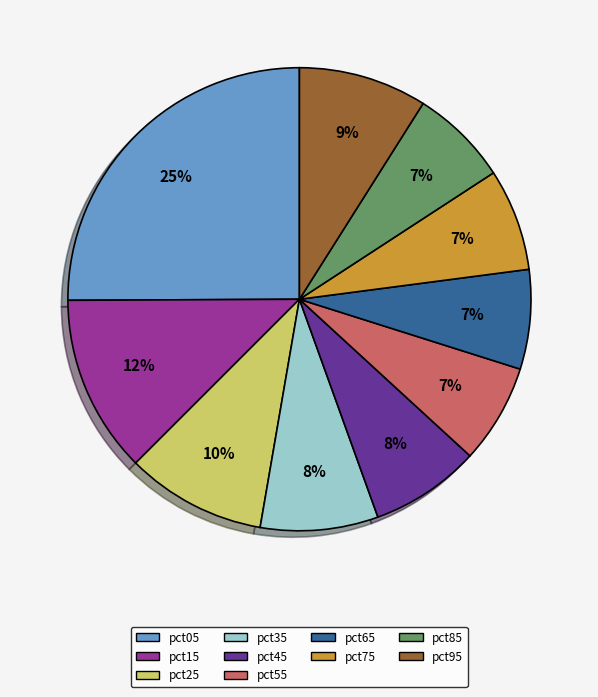

Do pct95 and pct45 together represent more than half of the pie?

No